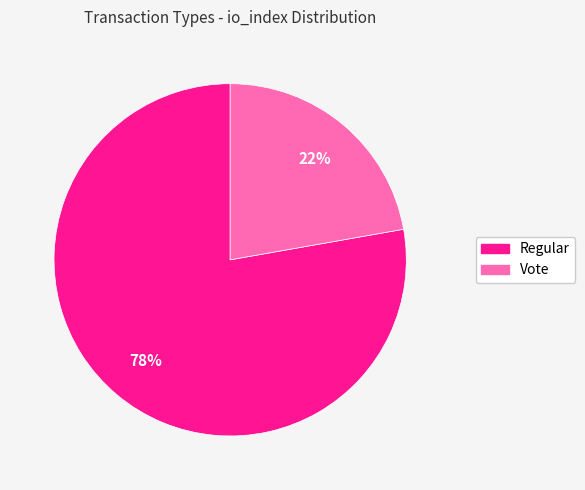

Which category has the smallest portion of the pie?

Vote